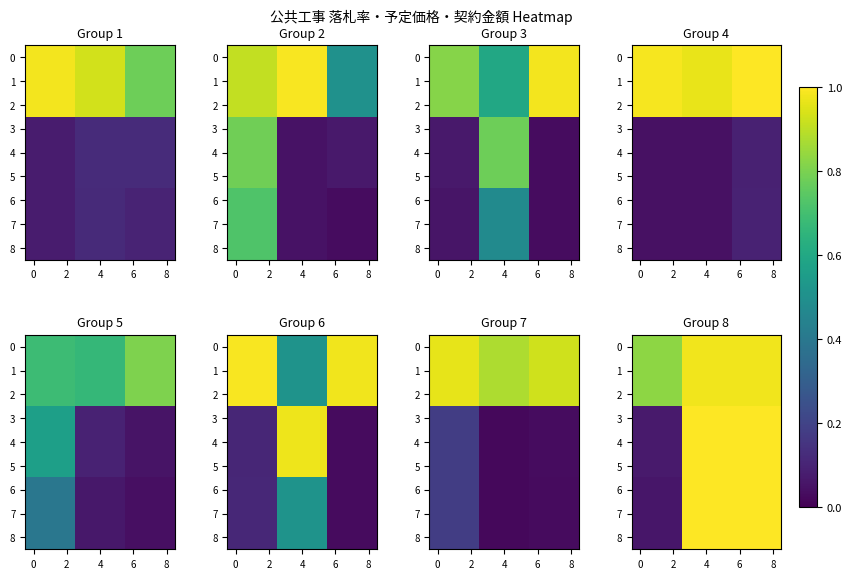

Between 2 and 7, which is larger?

7